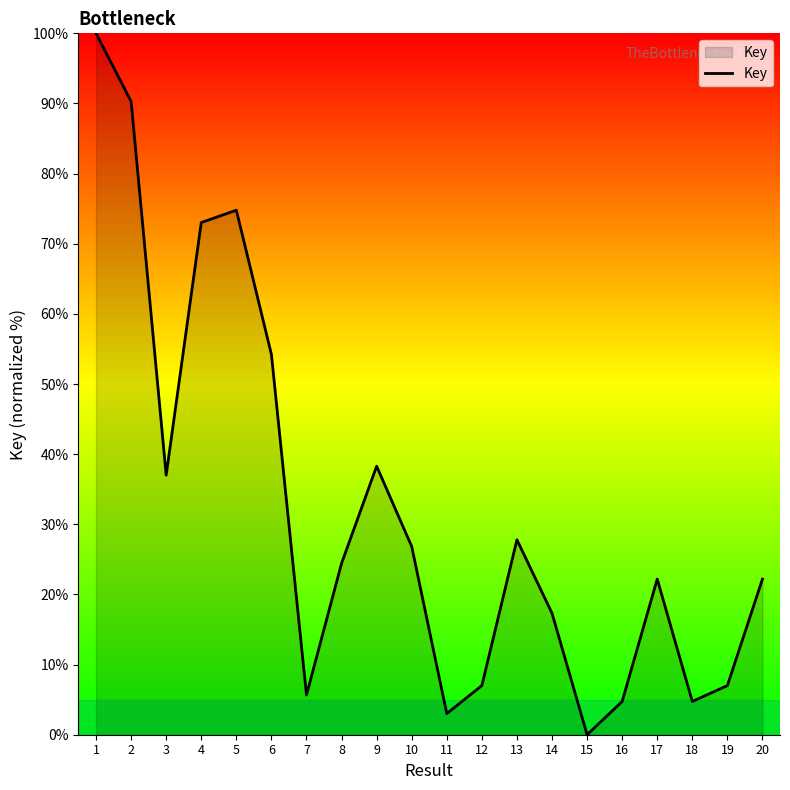

The value at 7 is 5.7. True or false?

True